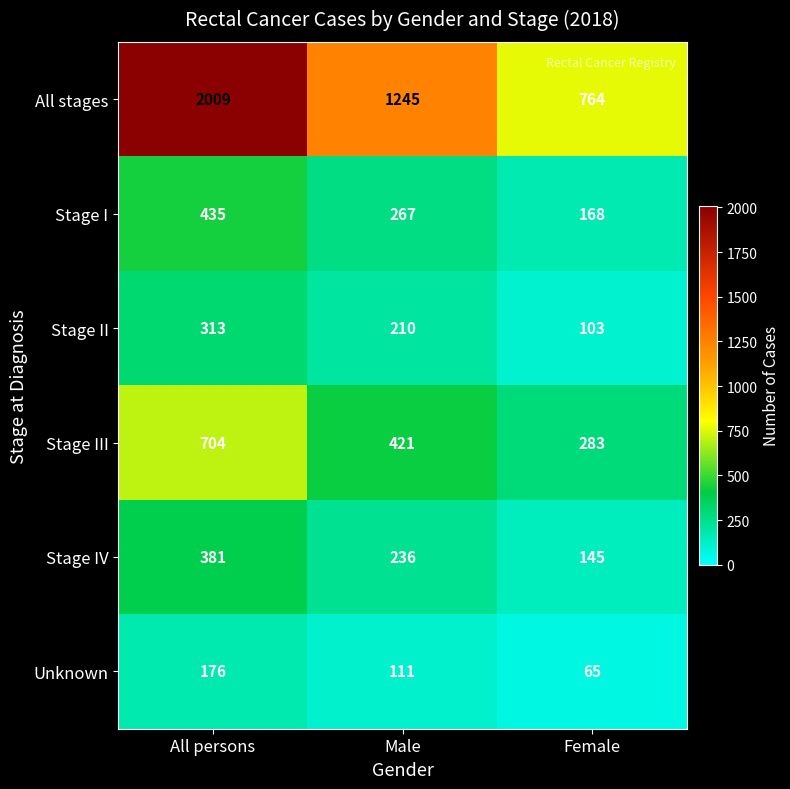

What is the difference between the second highest and minimum values in the Stage II series?

107